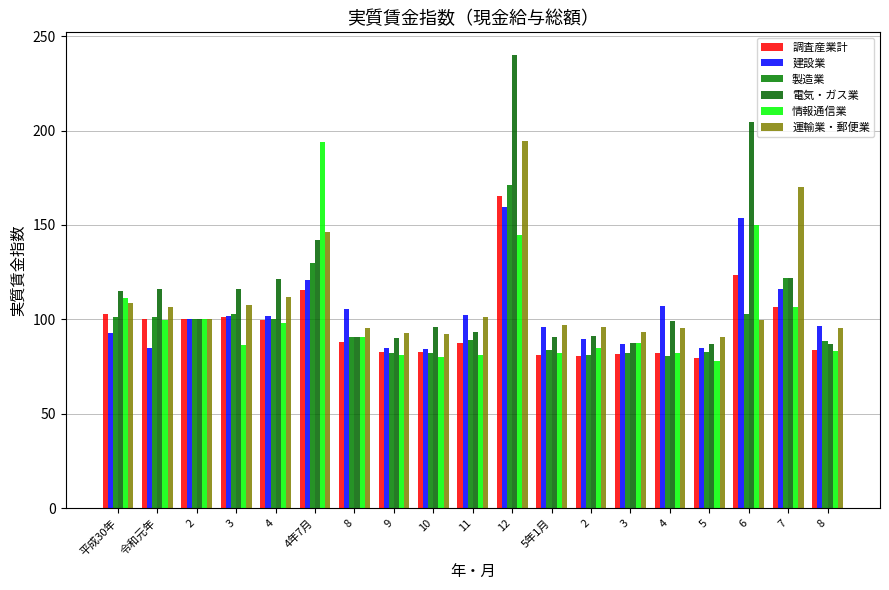

At which label is 製造業 closest to 125?

7